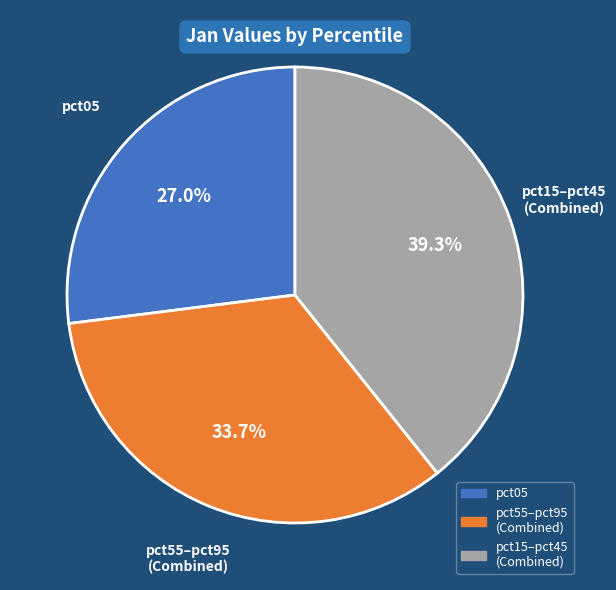

Is there any slice that represents more than half of the pie?

No